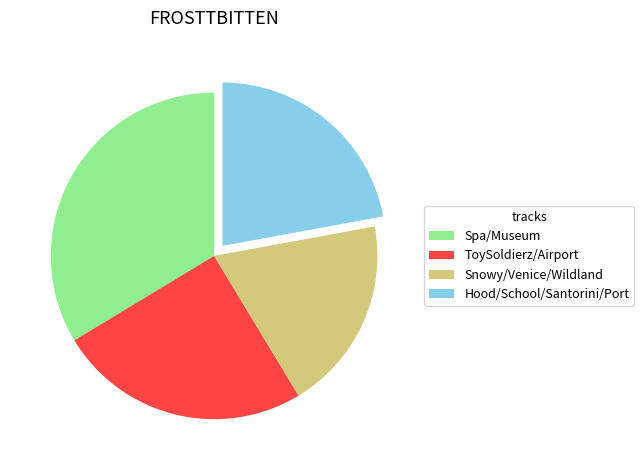

The ToySoldierz/Airport slice represents 25% of the pie. True or false?

True